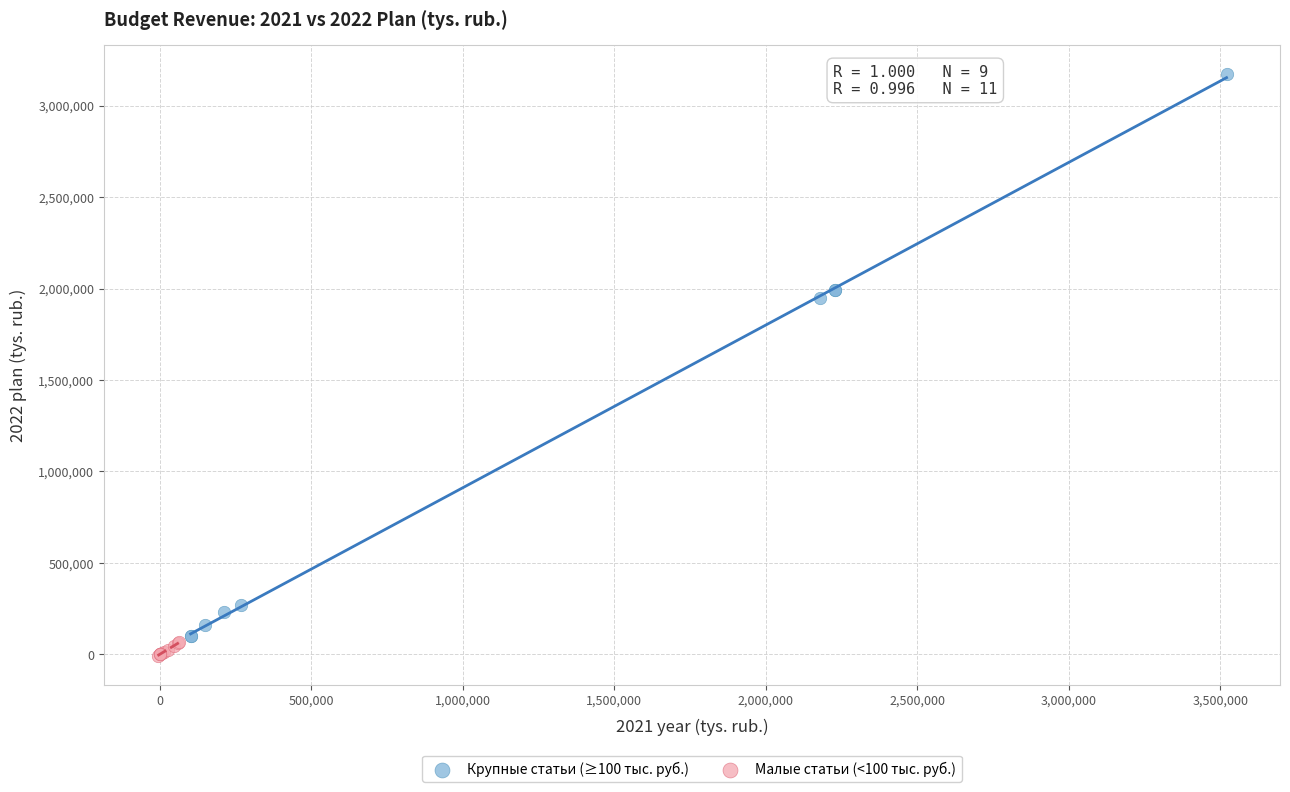

Which series reaches the minimum Y coordinate?

Малые статьи (<100 тыс. руб.)